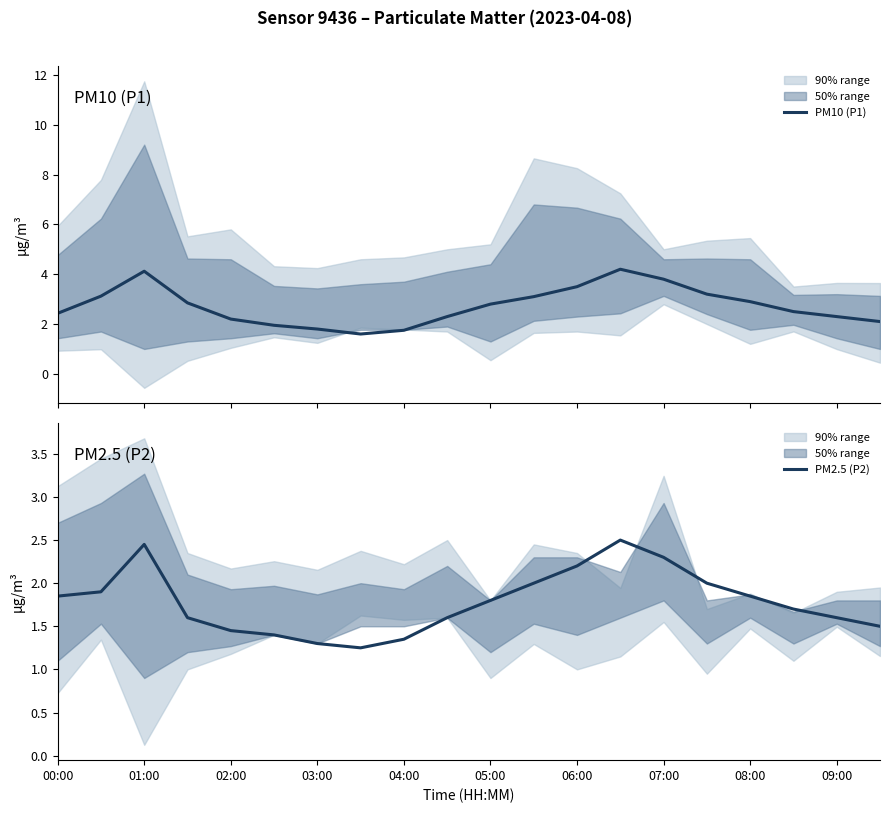

True or false: PM2.5 (P2) and PM10 (P1) intersect in this chart.

False